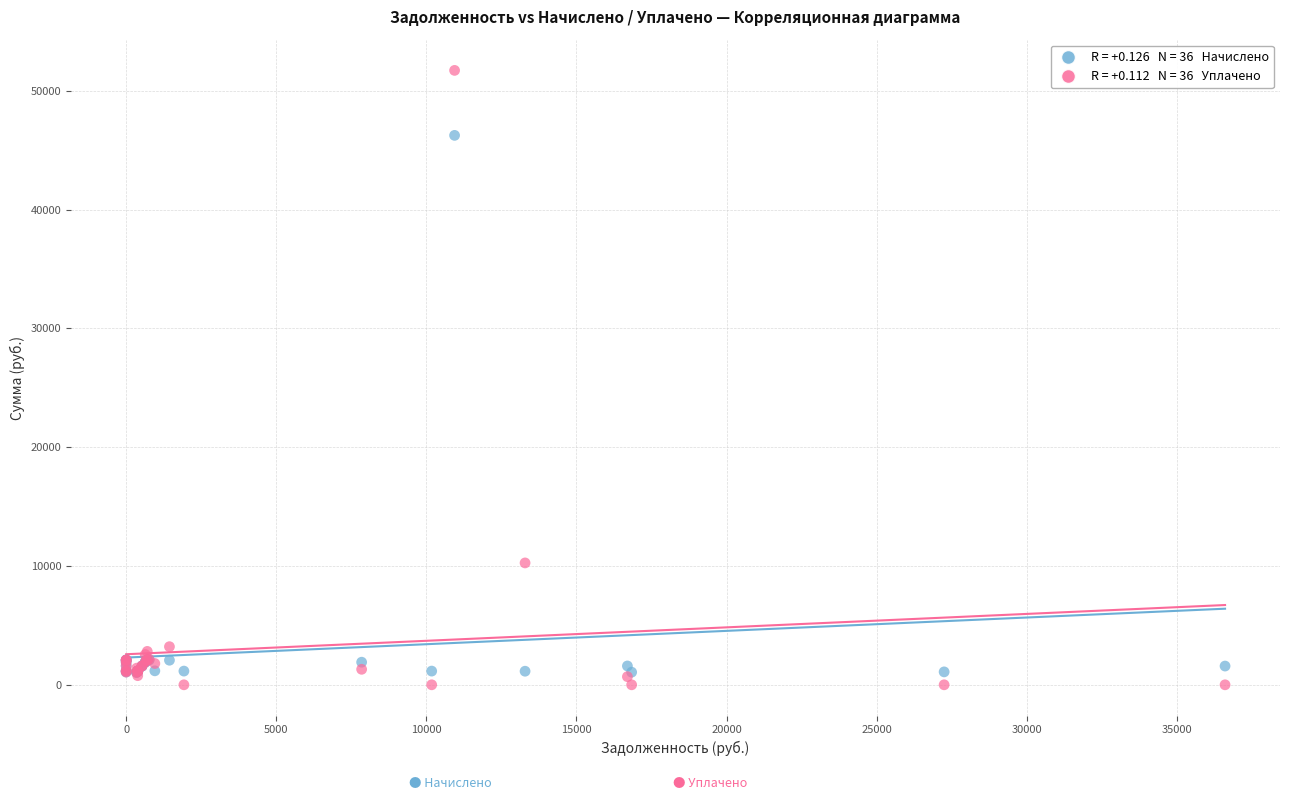

Across all series, what Y value is closest to 25861?

10259.6